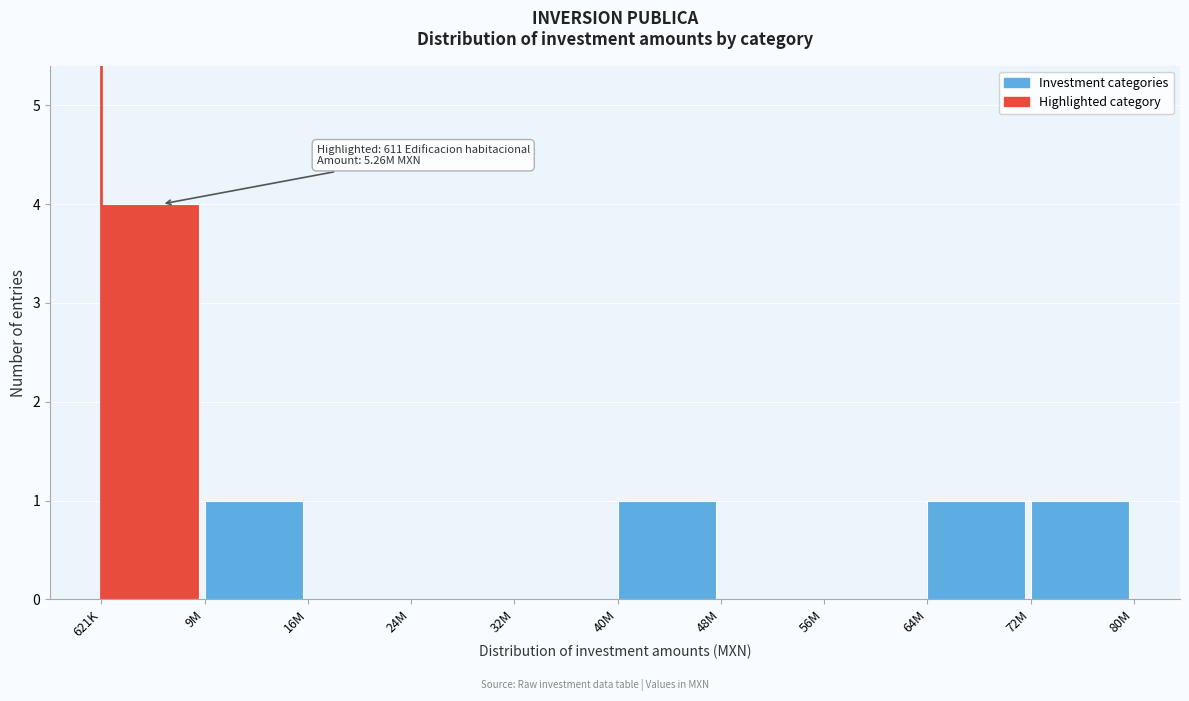

Reading left to right, what are all the values shown in this chart?

621K=4	9M=1	16M=0	24M=0	32M=0	40M=1	48M=0	56M=0	64M=1	72M=1